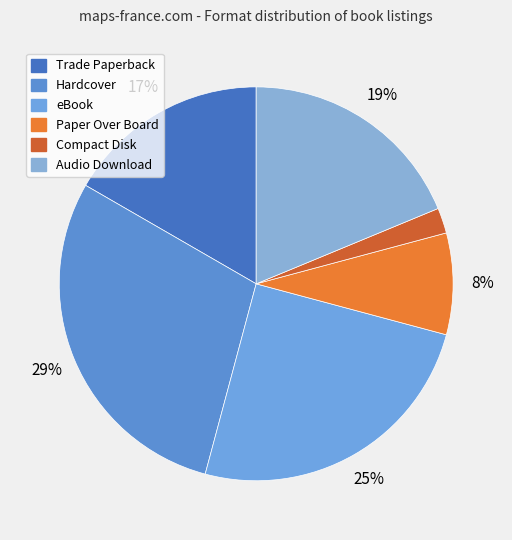

Between eBook and Audio Download, which is larger?

eBook